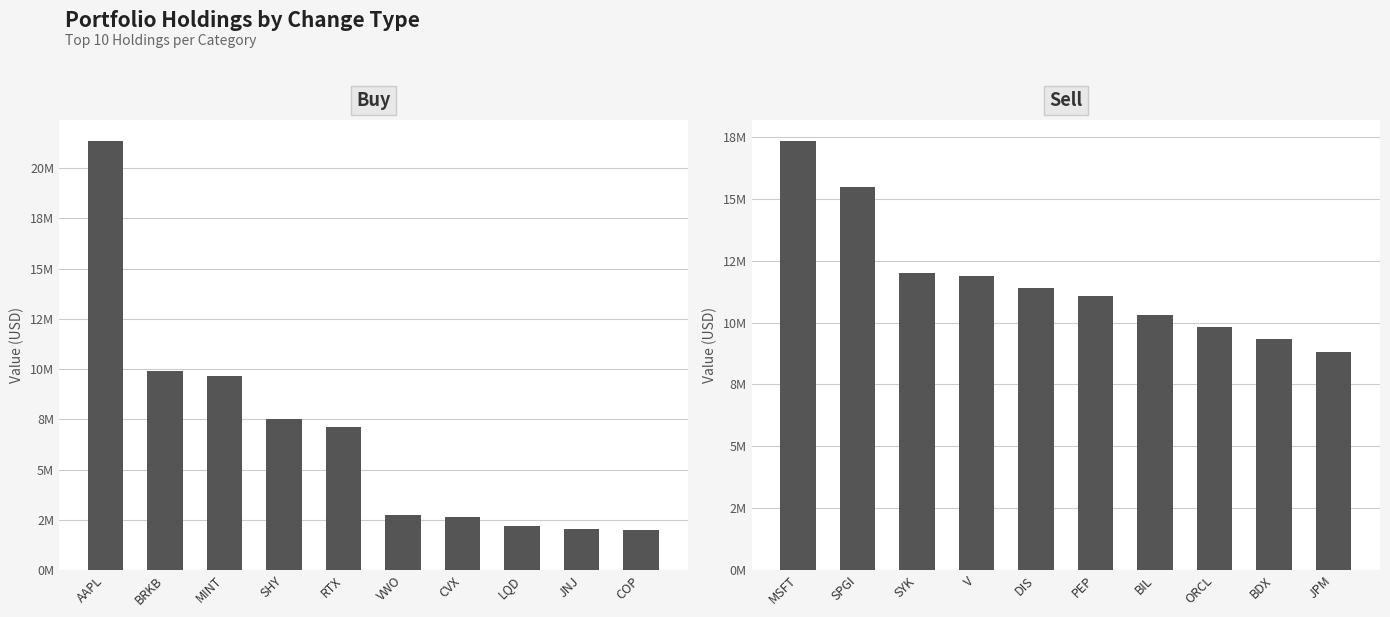

What is the lowest value of the Sell series?

8817000